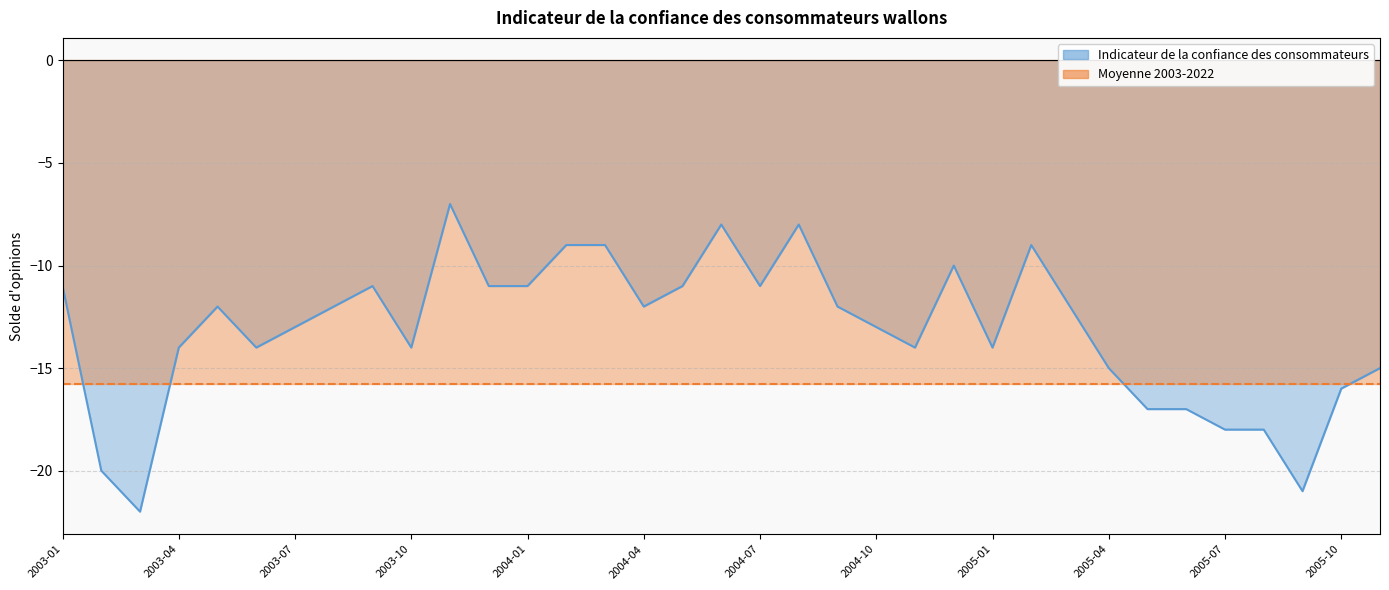

Between 2003-09 and 2003-03, which is larger?

2003-09